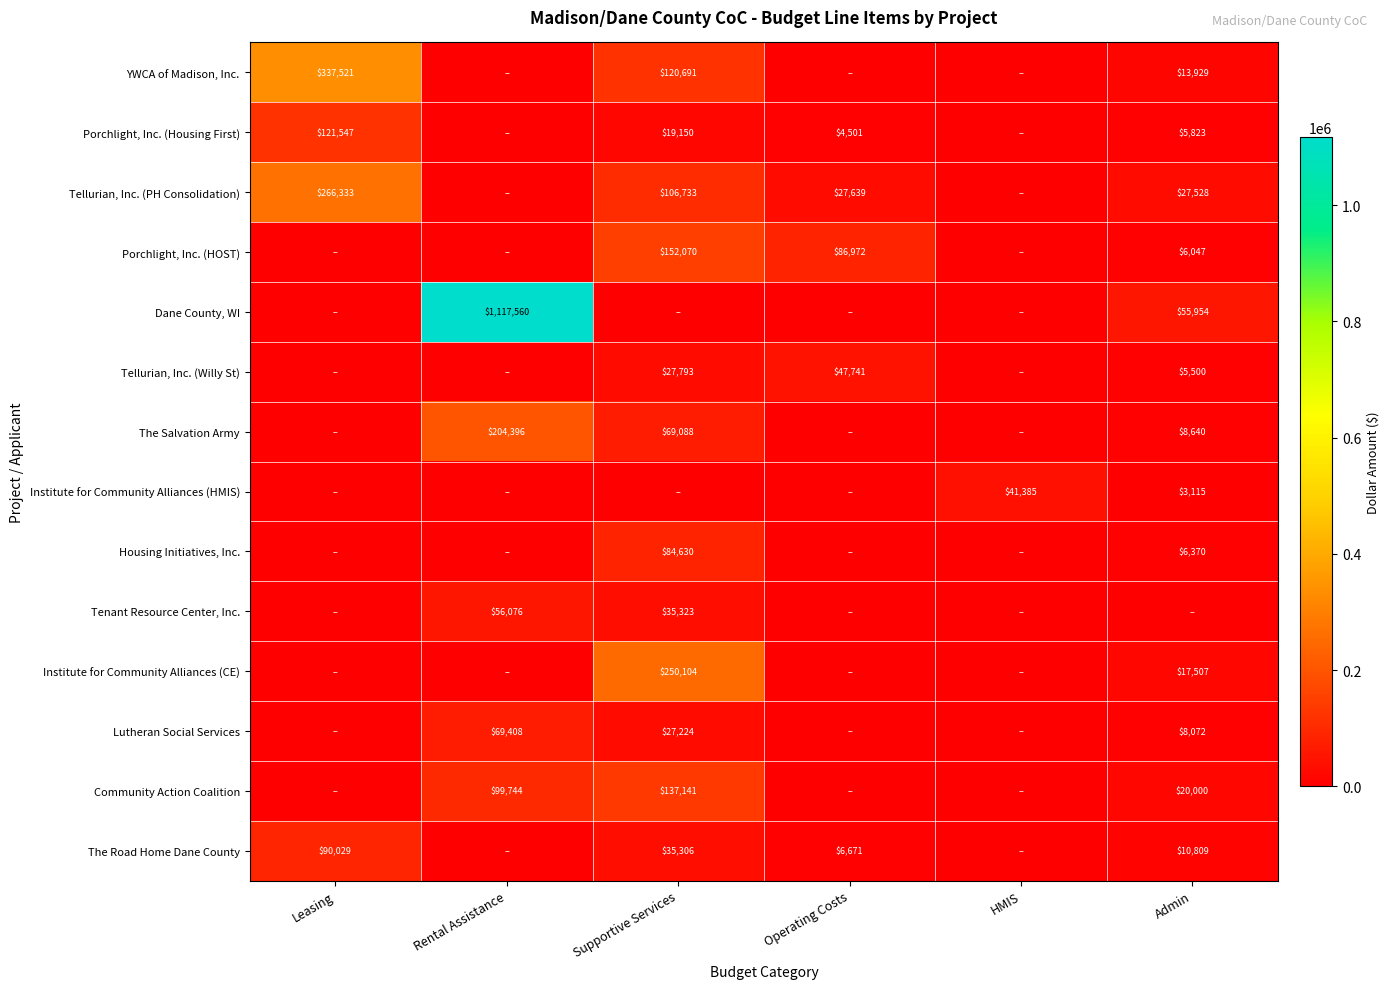

What is the spread (max minus min) of values at Rental Assistance?

1117560